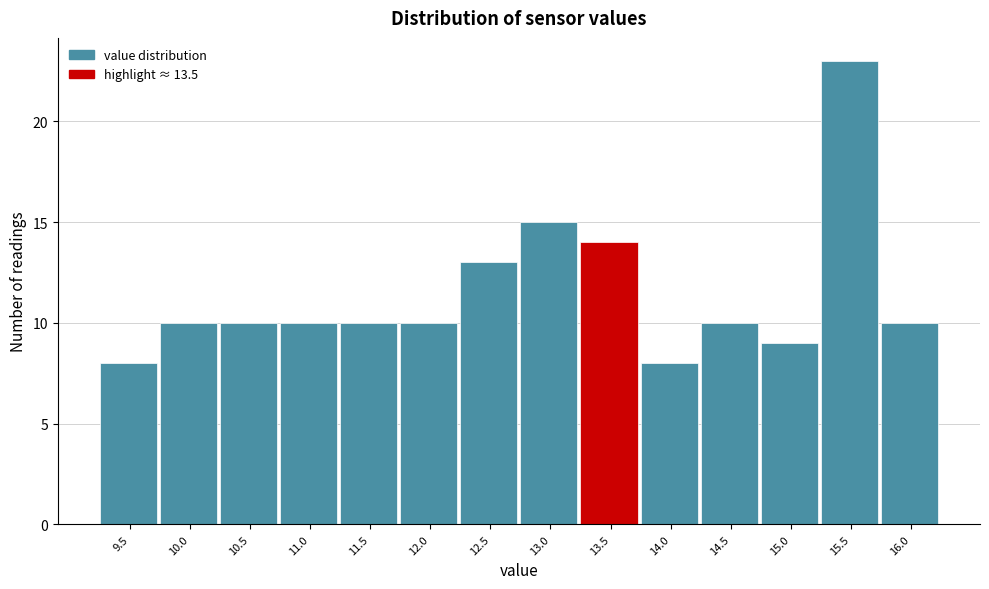

Reading right to left, list all the values displayed in this chart.

16.0=10	15.5=23	15.0=9	14.5=10	14.0=8	13.5=14	13.0=15	12.5=13	12.0=10	11.5=10	11.0=10	10.5=10	10.0=10	9.5=8